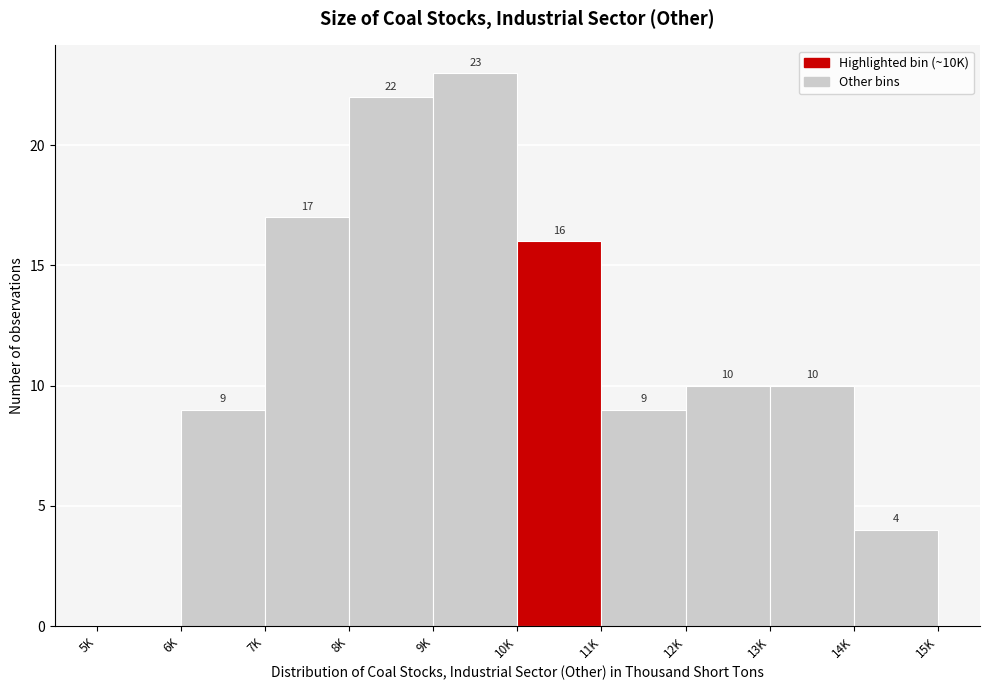

Reading left to right, transcribe all the data shown in this chart.

5K=0	6K=9	7K=17	8K=22	9K=23	10K=16	11K=9	12K=10	13K=10	14K=4